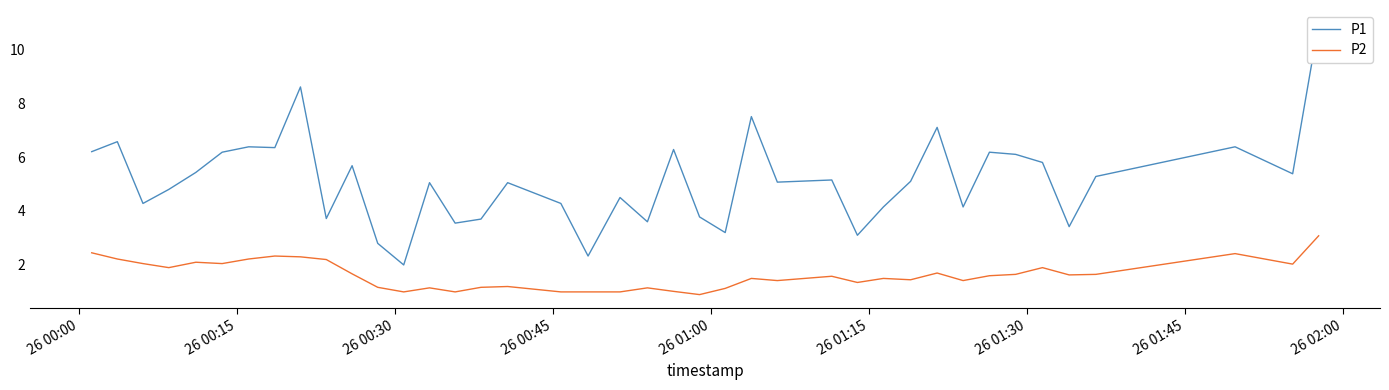

What is the highest value of the P2 series?

3.1